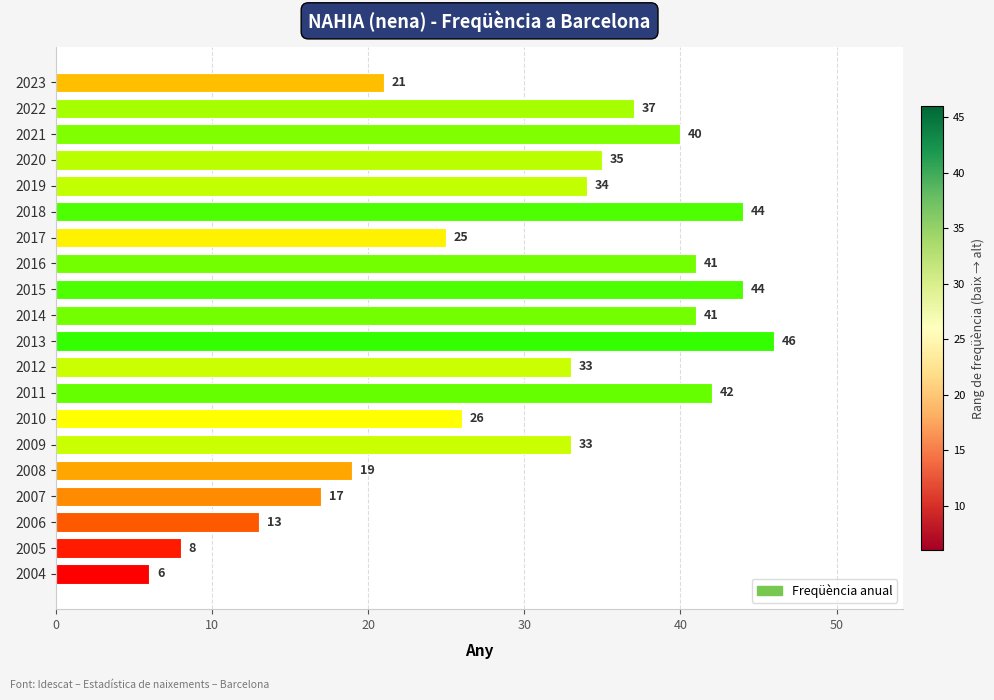

Is it true that the value at 2007 is 27?

False